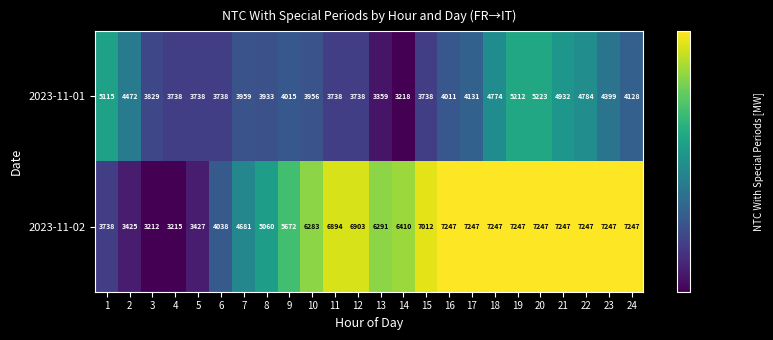

Is it true that 2023-11-02 equals 5672 at 9?

True